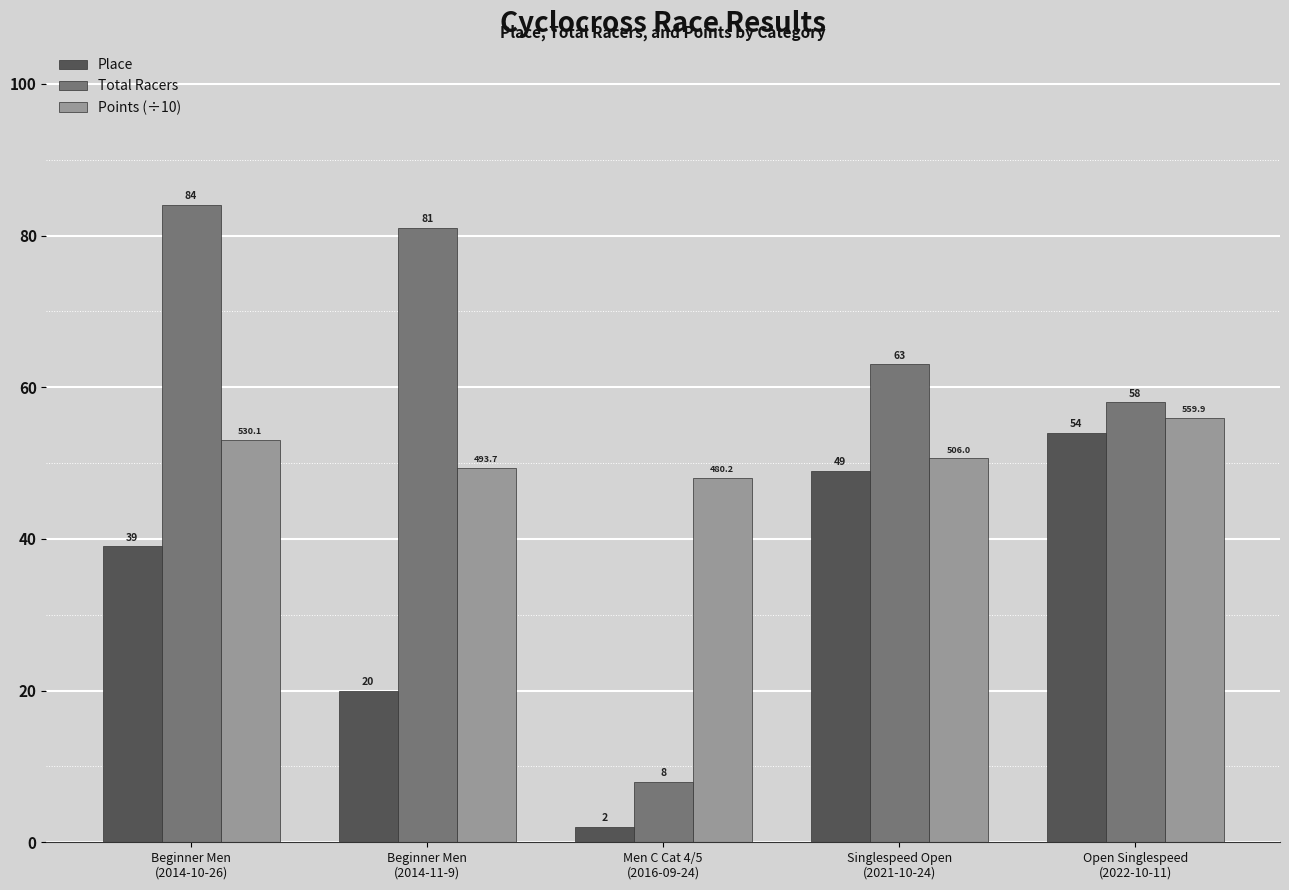

Count the number of data series in this chart.

3